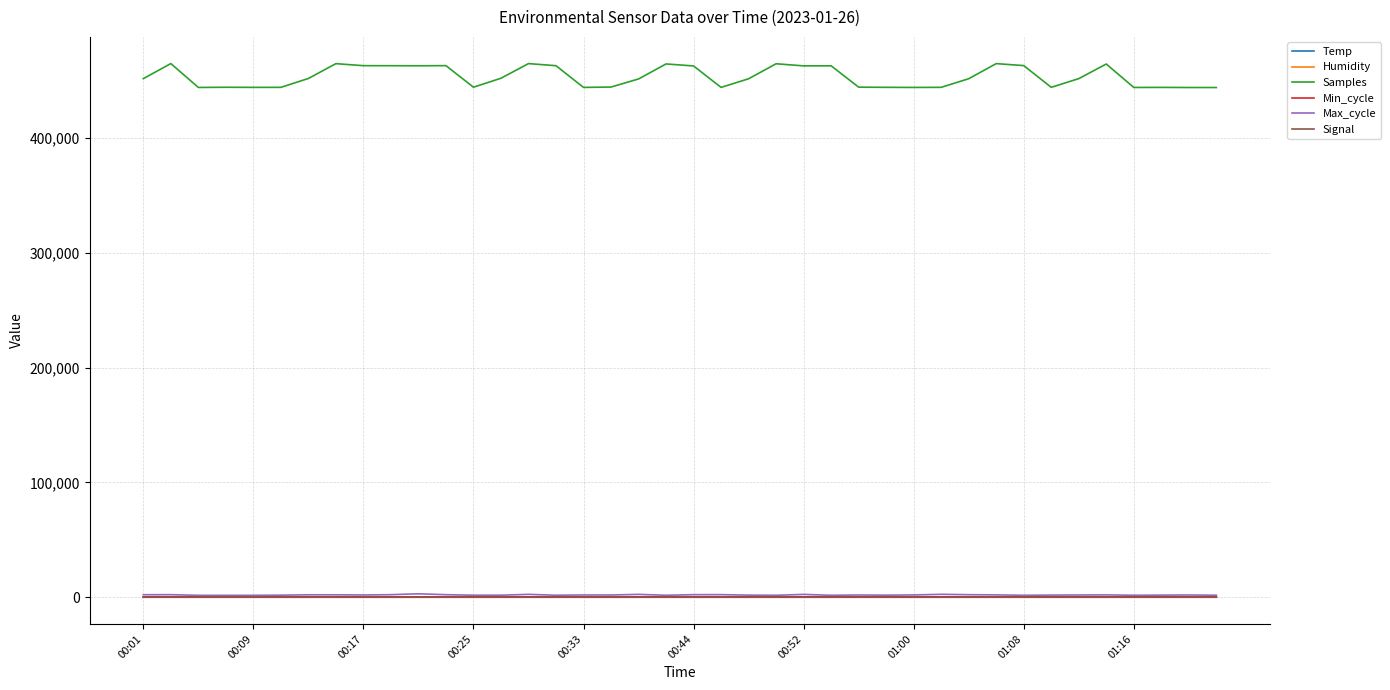

Which series has the widest spread of values?

Samples